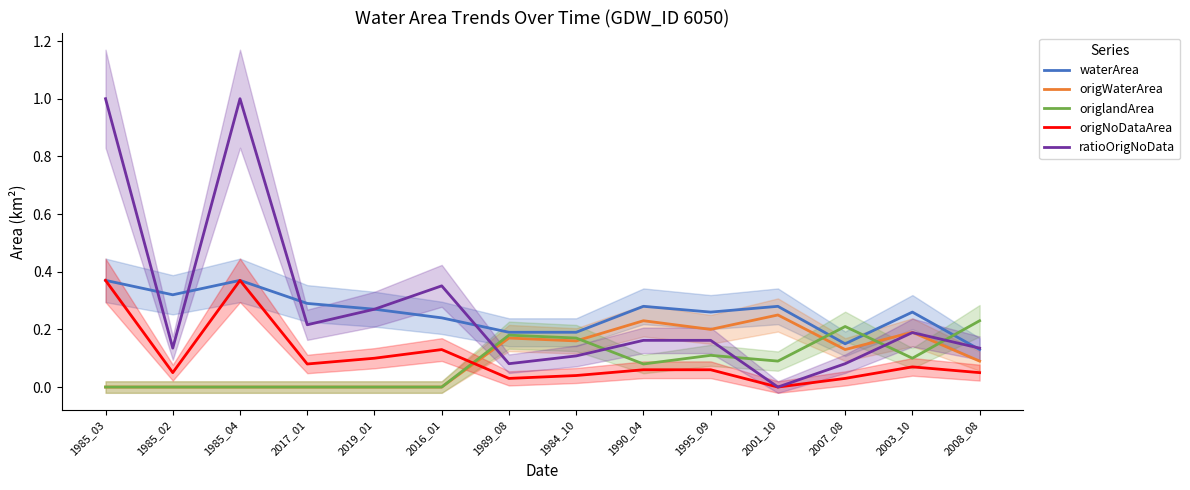

At how many categories does at least one series exceed 0?

14